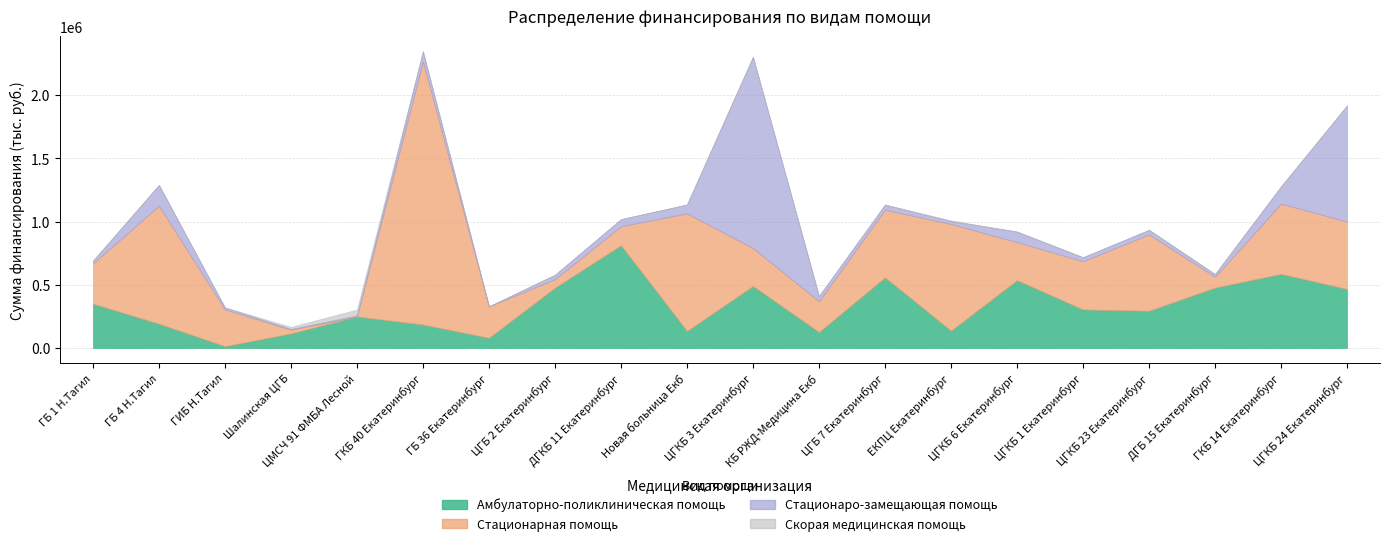

What is the sum of the Скорая медицинская помощь values at ГБ 4 Н.Тагил and ЕКПЦ Екатеринбург?

6818.8